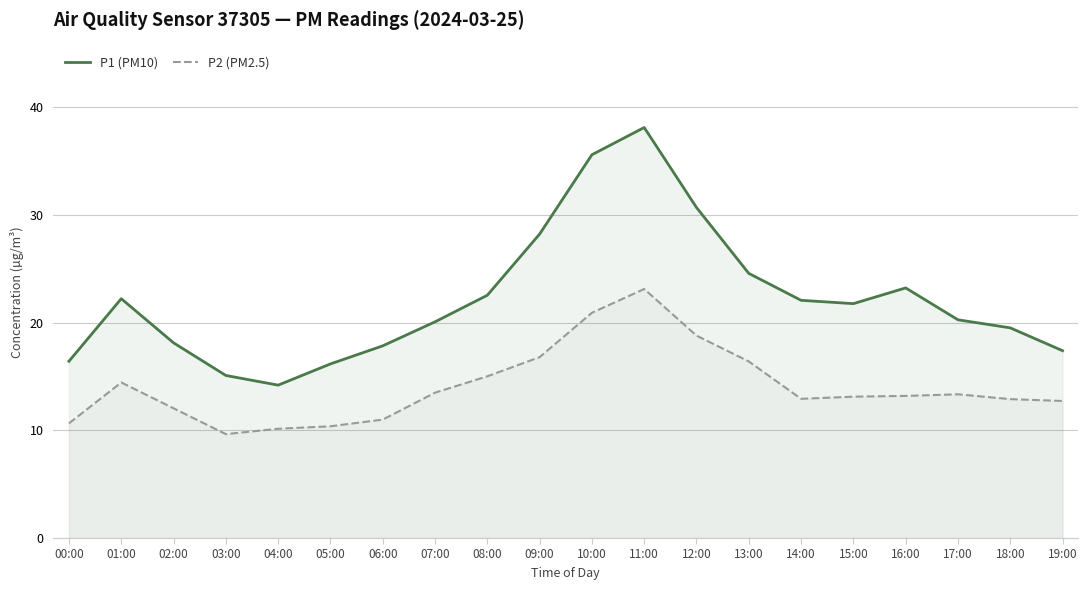

What is the sum of all P2 (PM2.5) values?

281.1